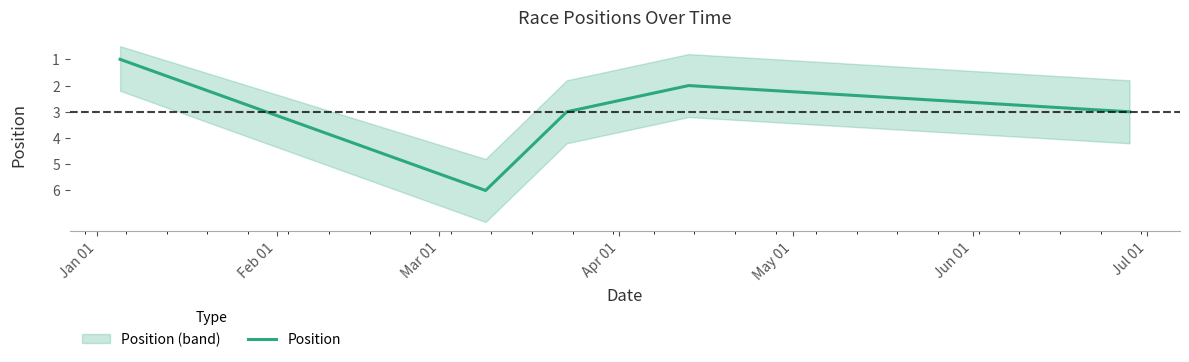

At which category does the chart reach its minimum across all series?

Jan 01